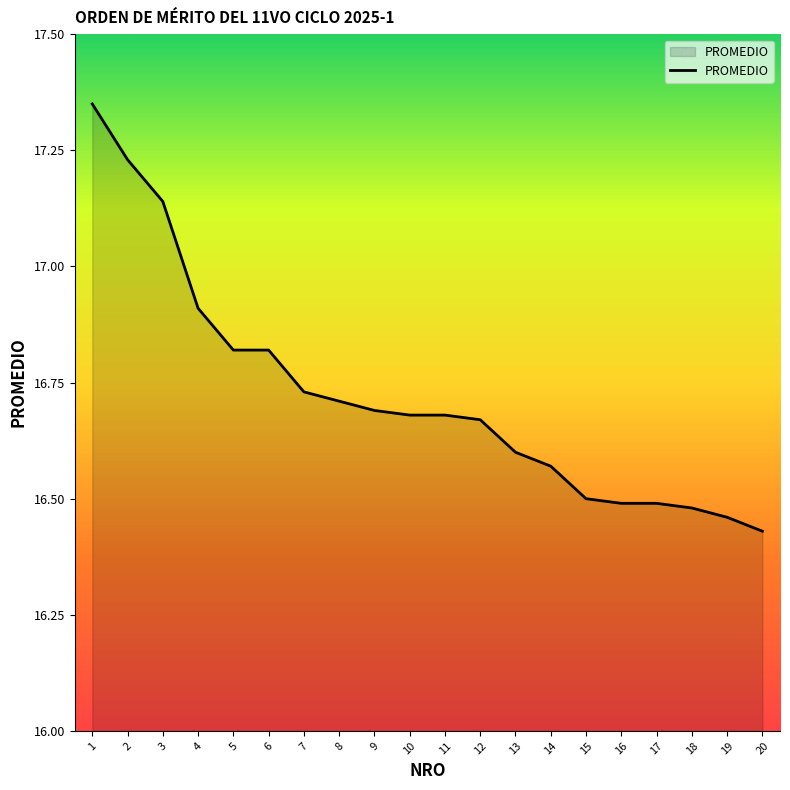

What is the change in value from 4 to 16?

-0.4